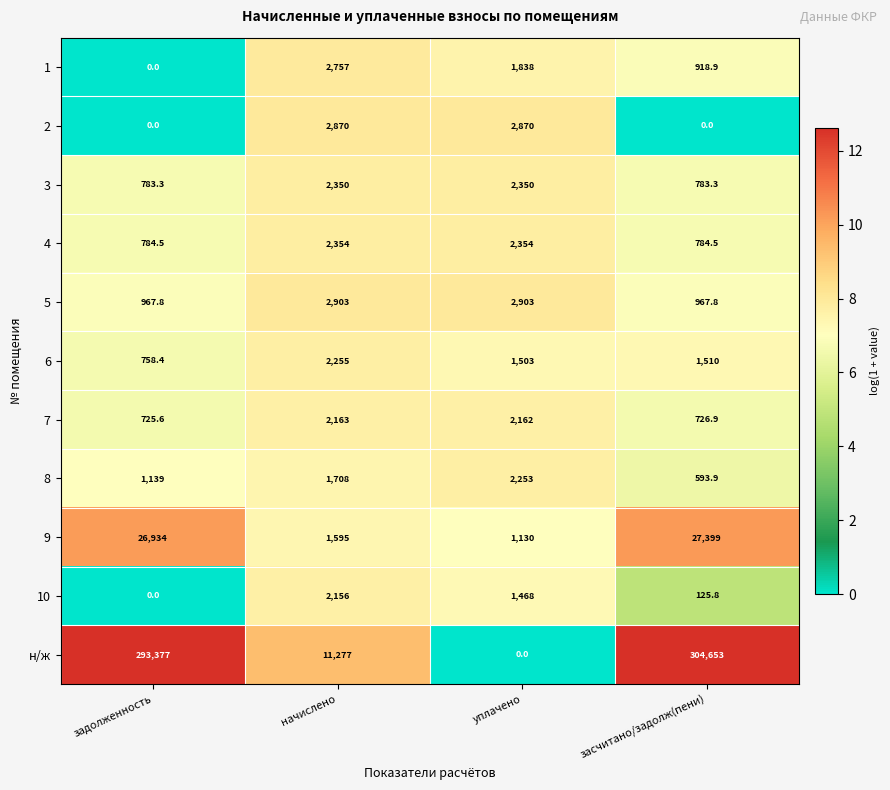

What is the greatest value displayed?

304653.0